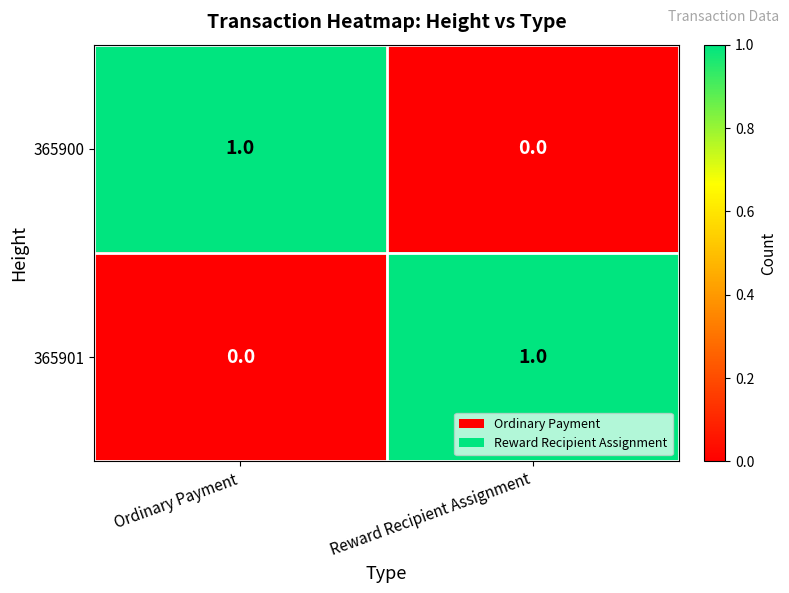

Reading left to right, list all the values displayed in this chart.

365900: Ordinary Payment=1	Reward Recipient Assignment=0
365901: Ordinary Payment=0	Reward Recipient Assignment=1